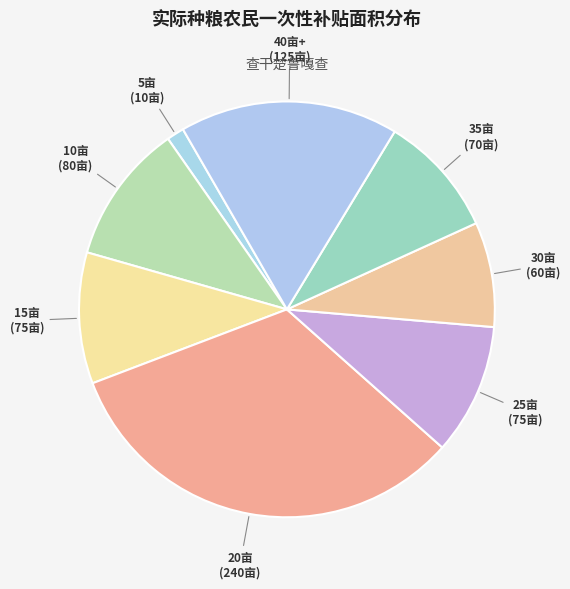

Between 15亩 and 5亩, which is larger?

15亩